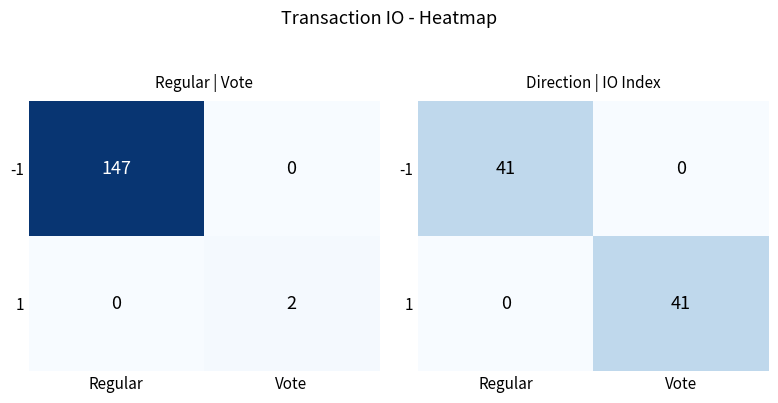

The -1 series shows 8 at Regular. True or false?

False